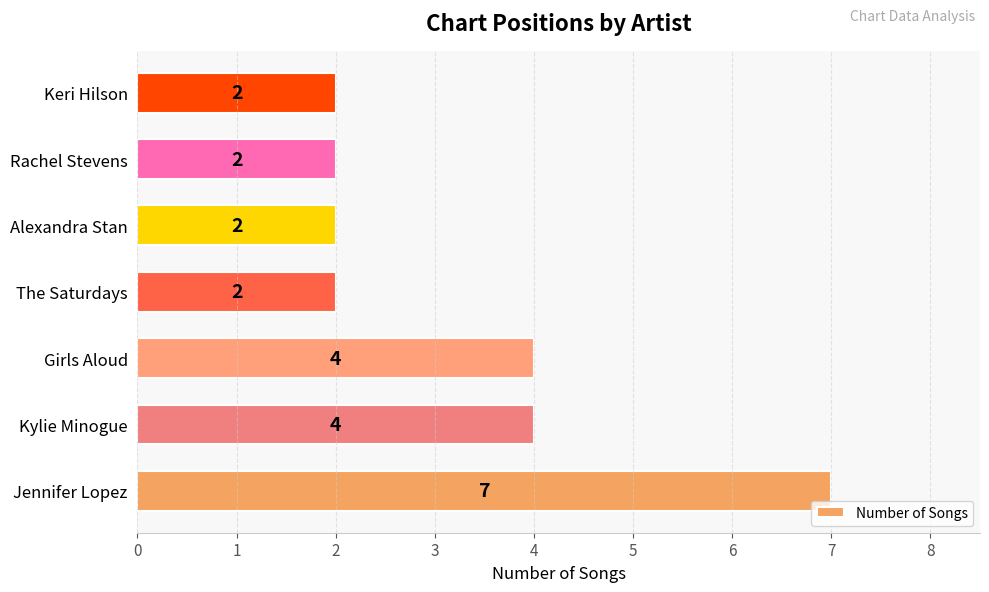

Count the values in the range 2 to 4.

6